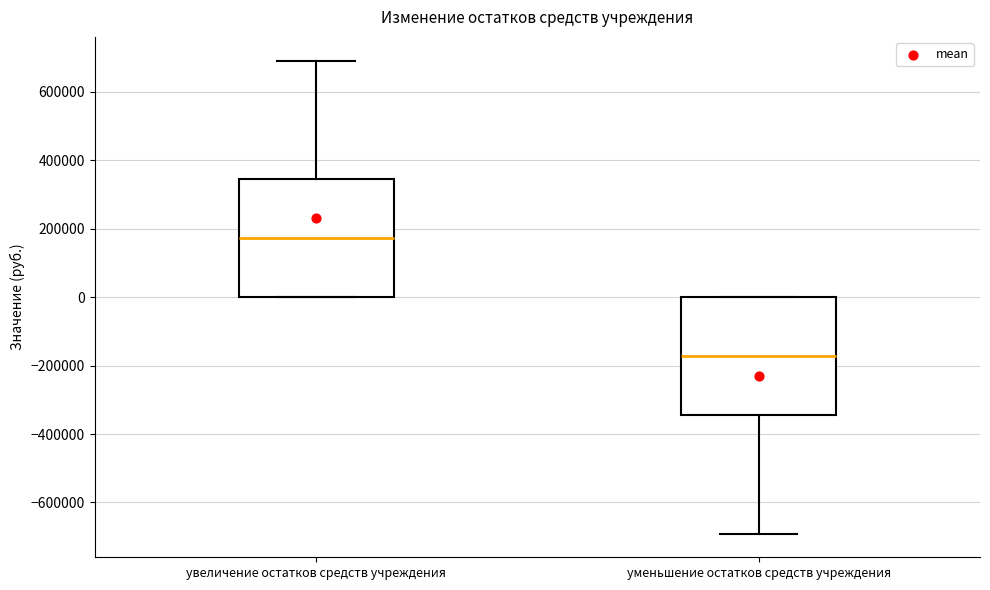

Reading left to right, read every box against the y-axis: the position of its median line, the range the box covers, and the ends of its whiskers. The values are not printed on the chart, so give them approximately, as read against the axis.

увеличение остатков средств учреждения: median 180000, box 0 to 340000, whiskers 0 to 700000
уменьшение остатков средств учреждения: median -180000, box -340000 to 0, whiskers -700000 to 0